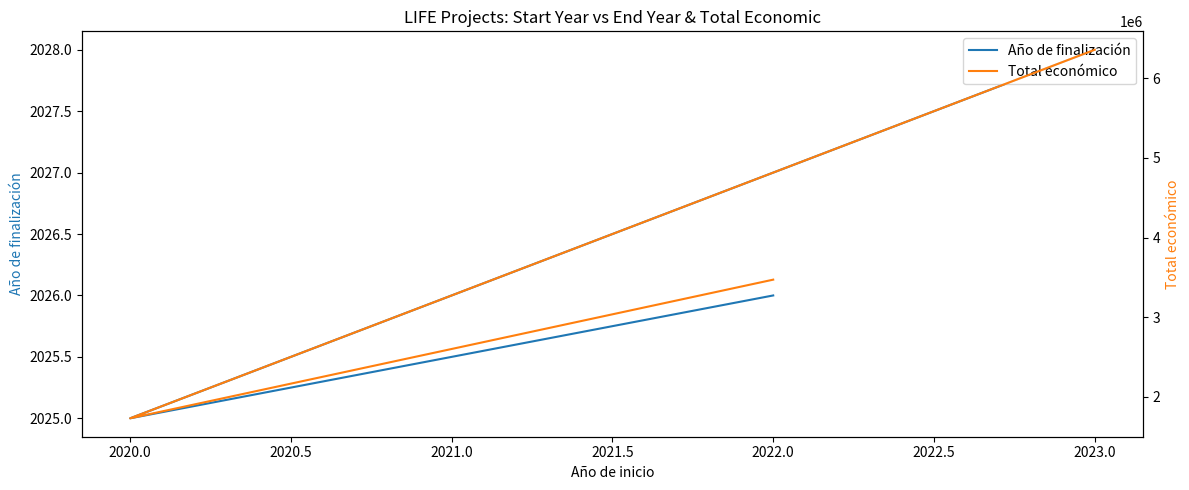

True or false: Total económico has a value of 3087007 at 2023.0.

False